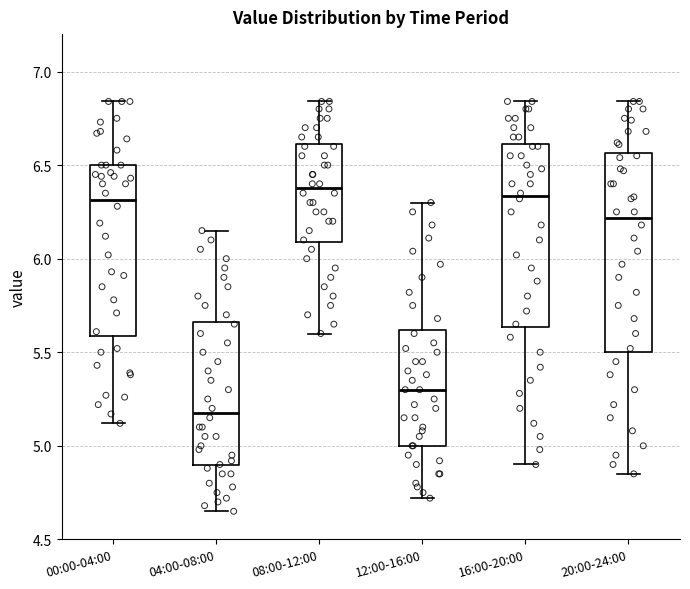

Reading left to right, read every box against the y-axis: the position of its median line, the range the box covers, and the ends of its whiskers. The values are not printed on the chart, so give them approximately, as read against the axis.

00:00-04:00: median 6.30, box 5.60 to 6.50, whiskers 5.10 to 6.85
04:00-08:00: median 5.20, box 4.90 to 5.65, whiskers 4.65 to 6.15
08:00-12:00: median 6.40, box 6.10 to 6.60, whiskers 5.60 to 6.85
12:00-16:00: median 5.30, box 5.00 to 5.60, whiskers 4.70 to 6.30
16:00-20:00: median 6.35, box 5.65 to 6.60, whiskers 4.90 to 6.85
20:00-24:00: median 6.20, box 5.50 to 6.55, whiskers 4.85 to 6.85